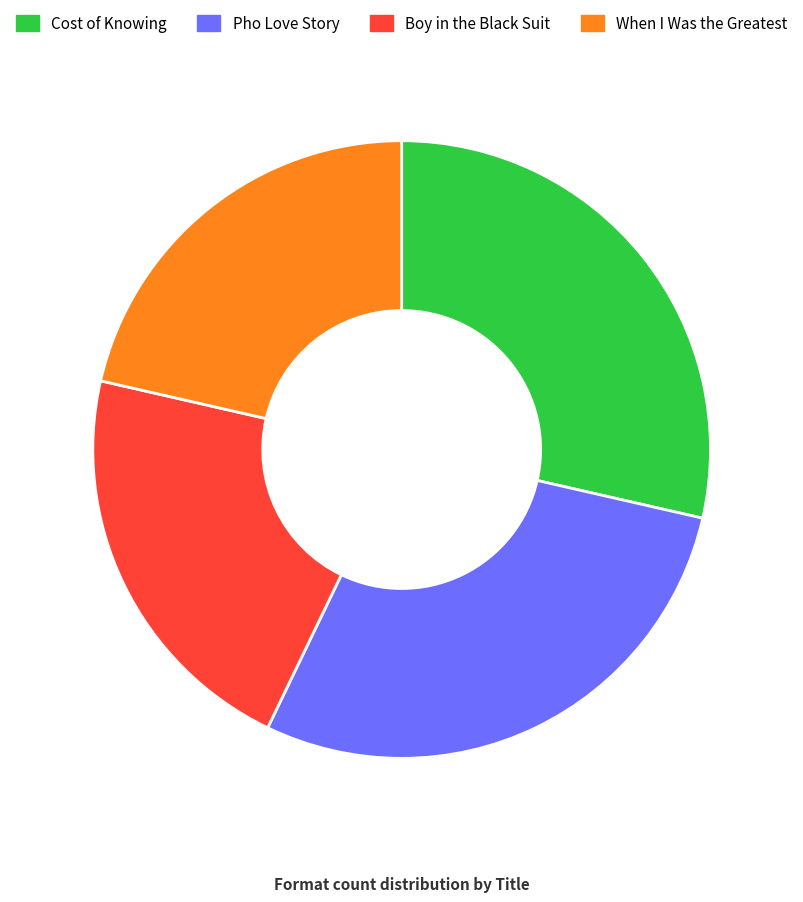

Is it true that Pho Love Story is 43% of the pie?

False